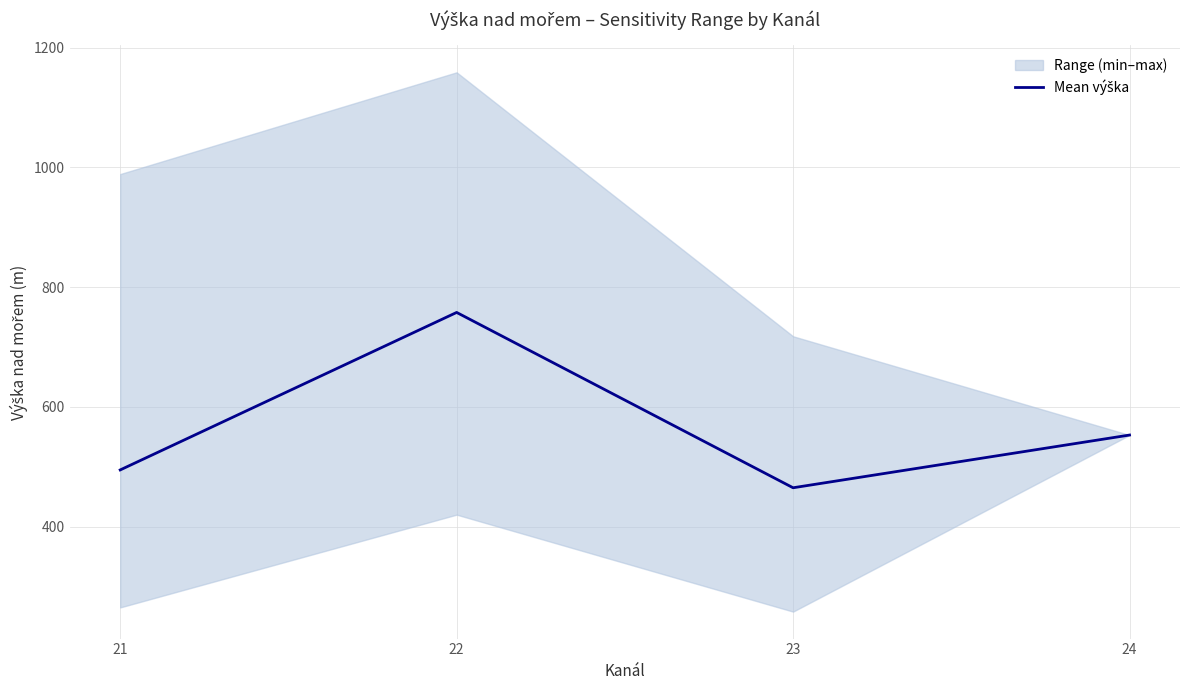

List the labels in order of value, largest first.

22, 24, 21, 23